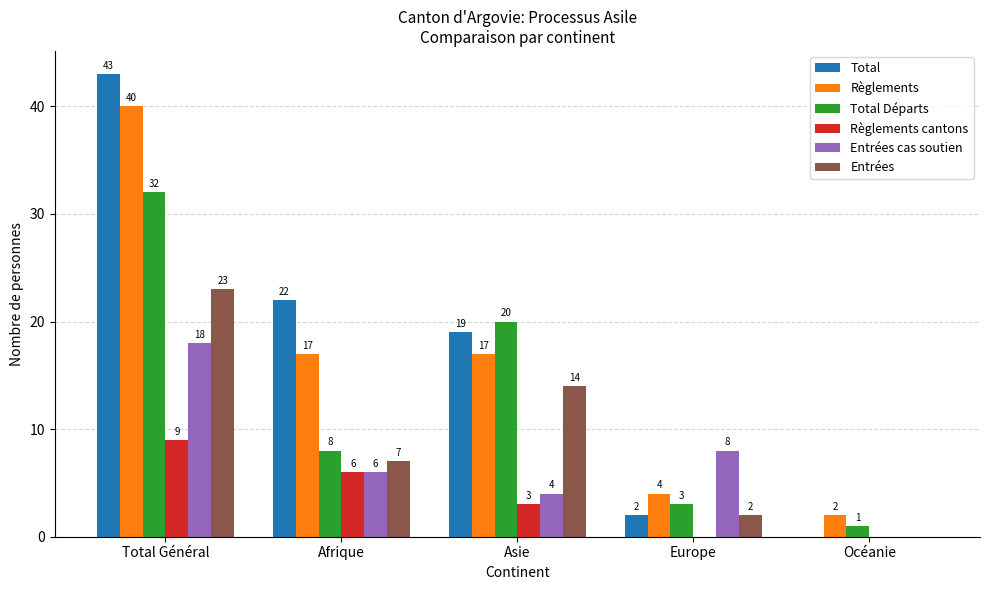

Is it true that Total Départs equals 32 at Total Général?

True